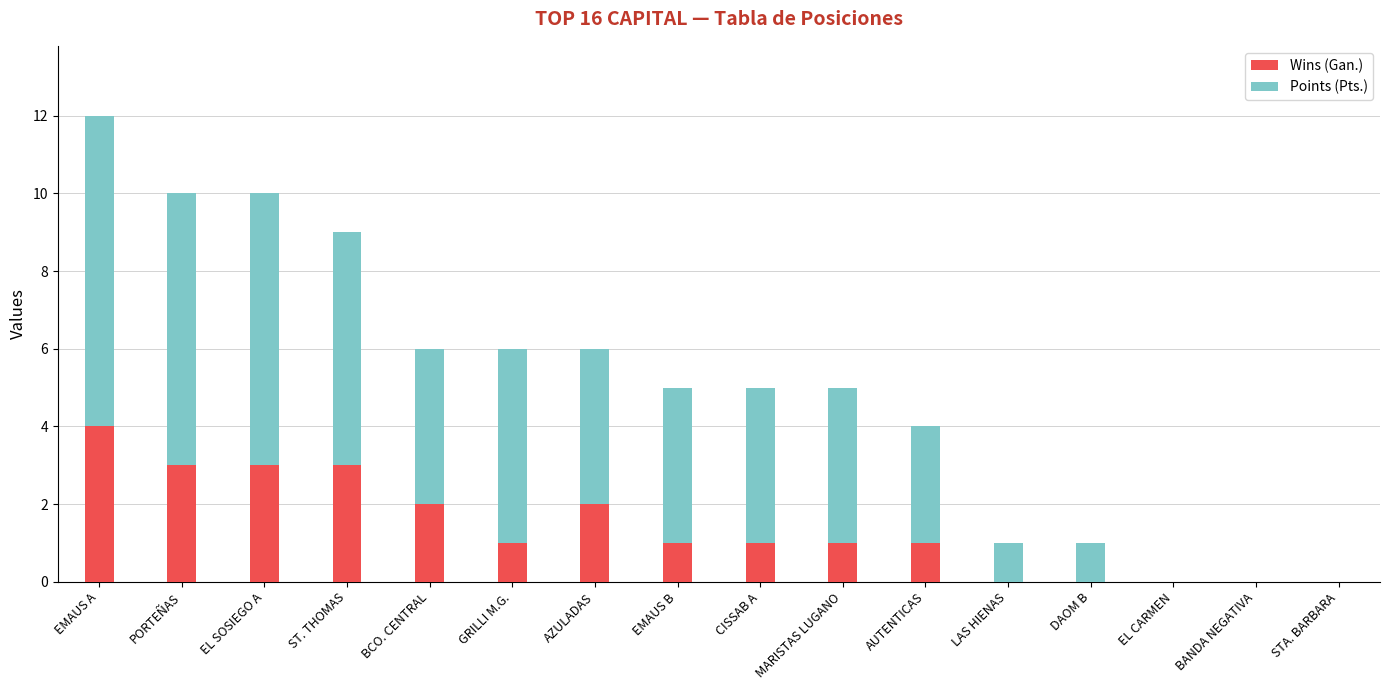

What is the sum of all Wins (Gan.) values?

22